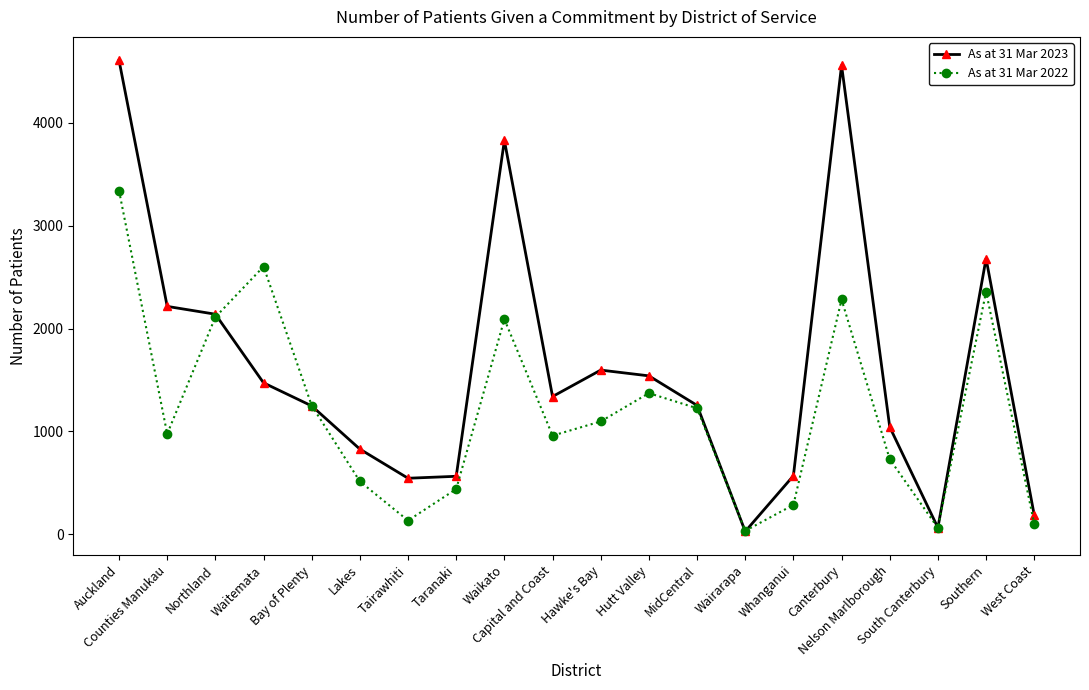

Does the chart display data point markers on the line(s)?

Yes